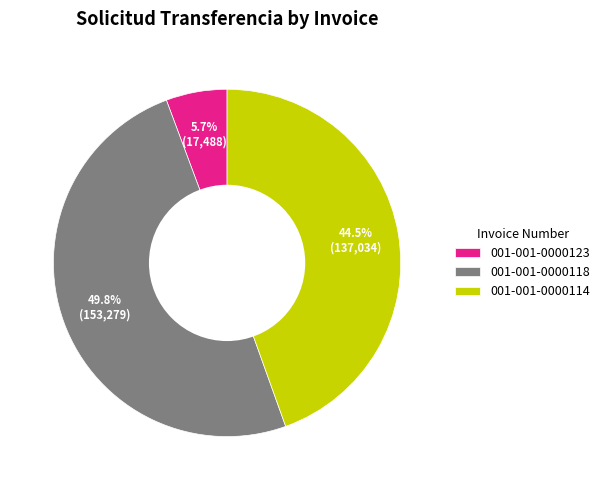

Rank the categories by value from lowest to highest.

001-001-0000123, 001-001-0000114, 001-001-0000118